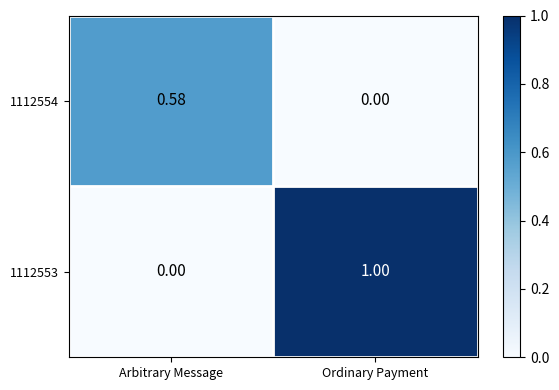

Rank the categories by 1112553 value from lowest to highest.

Arbitrary Message, Ordinary Payment